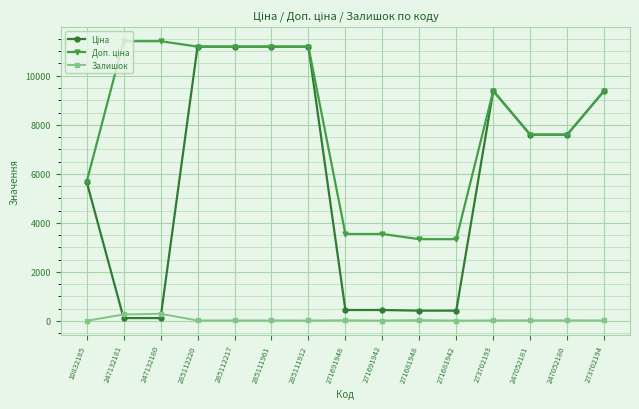

What is the maximum value shown in the chart?

11410.0